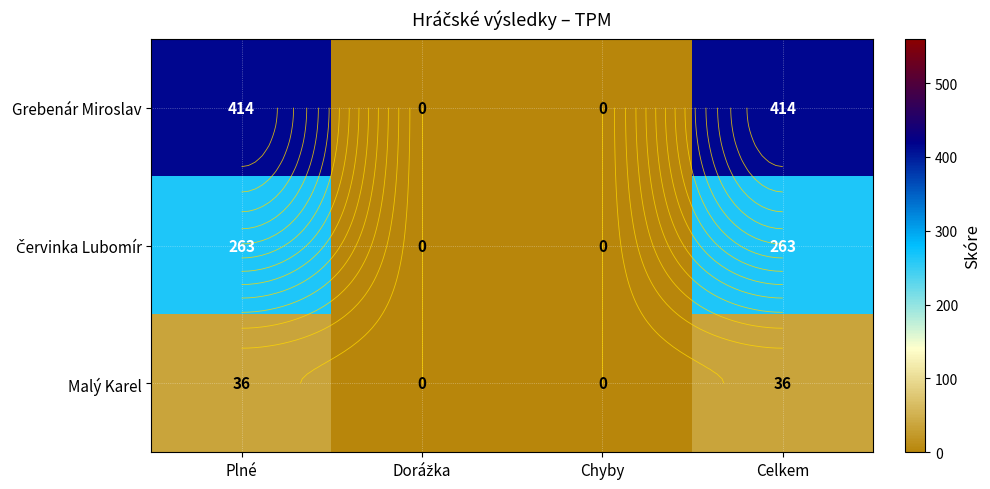

The value of Grebenár Miroslav at Celkem is 414. True or false?

True